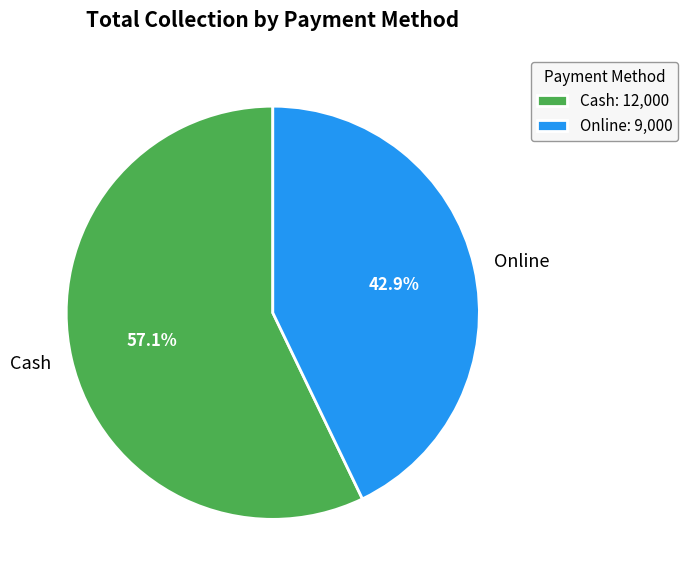

Which slice is the largest?

Cash